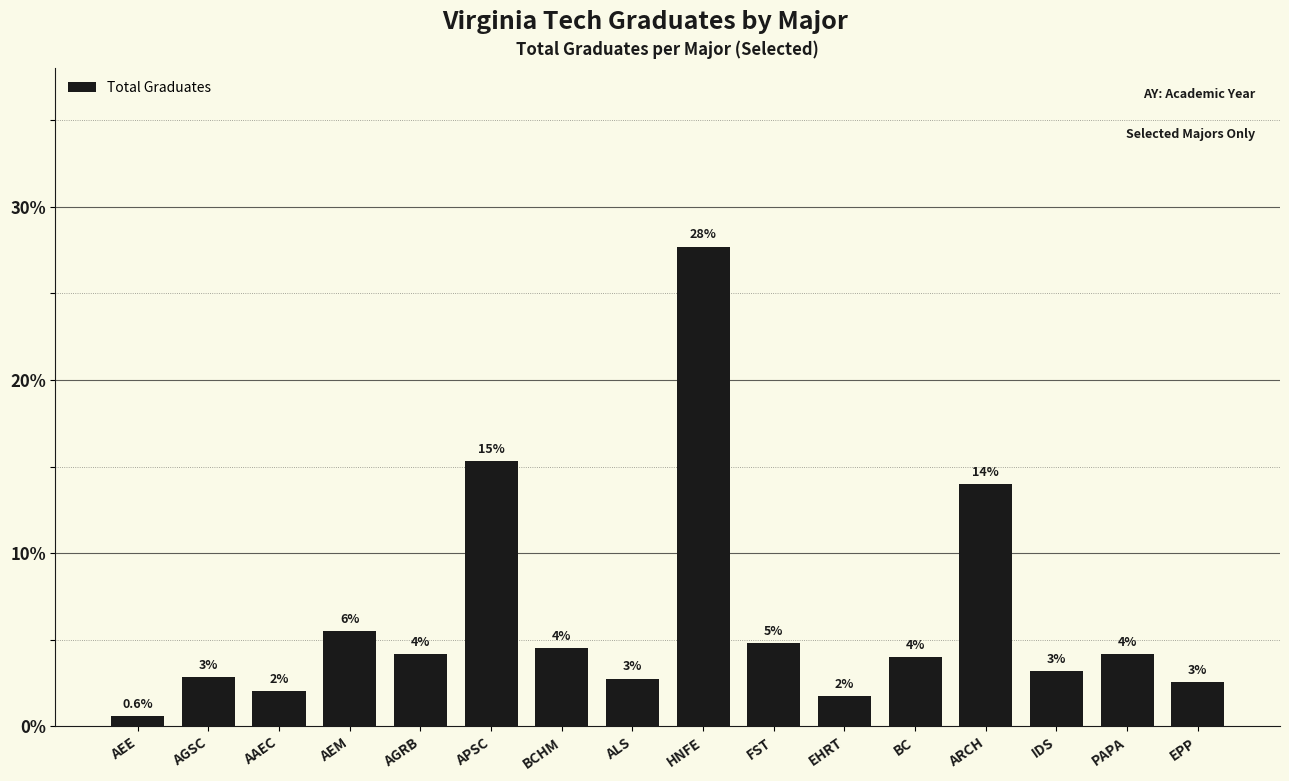

What is the difference between the second highest and minimum values?

14.7